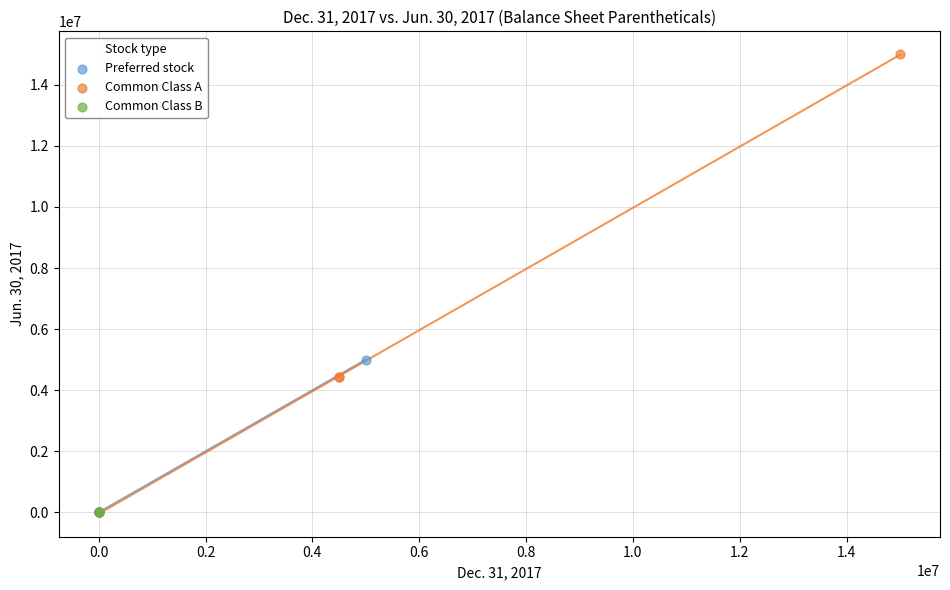

Which series has the largest Y range (max minus min)?

Common Class A